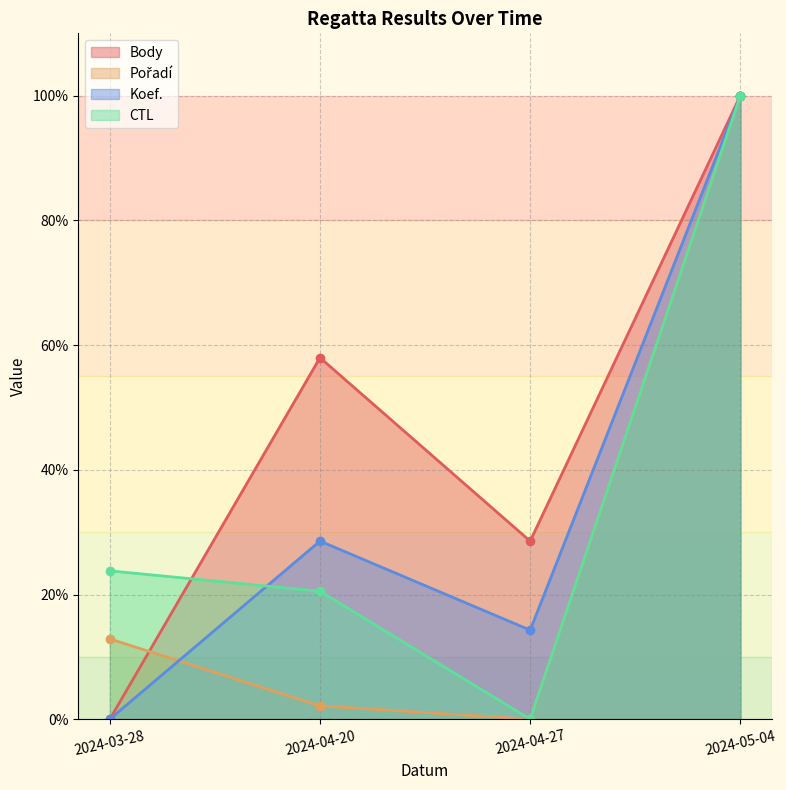

How many values in CTL are above zero?

3